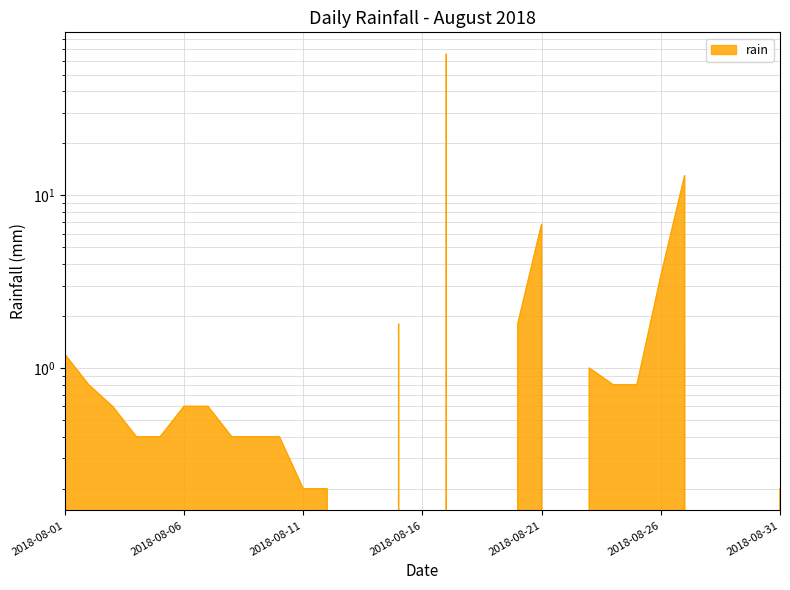

Rank the categories by value from highest to lowest.

2018-08-17, 2018-08-27, 2018-08-21, 2018-08-26, 2018-08-15, 2018-08-20, 2018-08-01, 2018-08-23, 2018-08-02, 2018-08-24, 2018-08-25, 2018-08-03, 2018-08-06, 2018-08-07, 2018-08-04, 2018-08-05, 2018-08-08, 2018-08-09, 2018-08-10, 2018-08-11, 2018-08-12, 2018-08-31, 2018-08-13, 2018-08-14, 2018-08-16, 2018-08-18, 2018-08-19, 2018-08-22, 2018-08-28, 2018-08-29, 2018-08-30